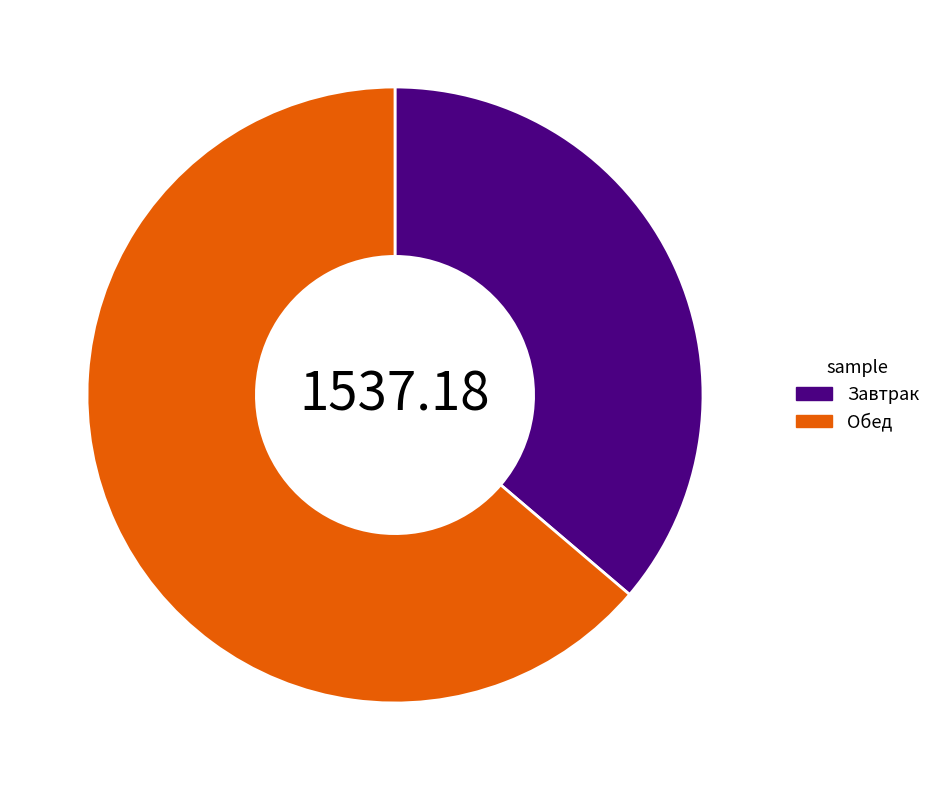

Rank the categories by value from highest to lowest.

Обед, Завтрак